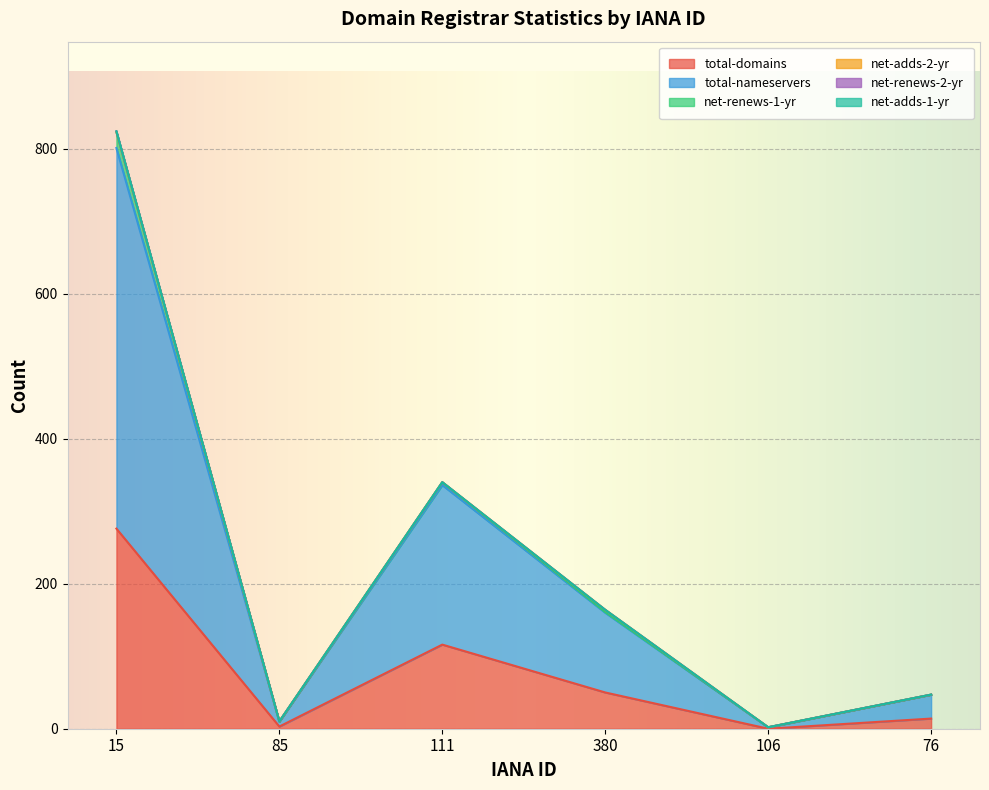

At which category does the chart reach its minimum across all series?

106